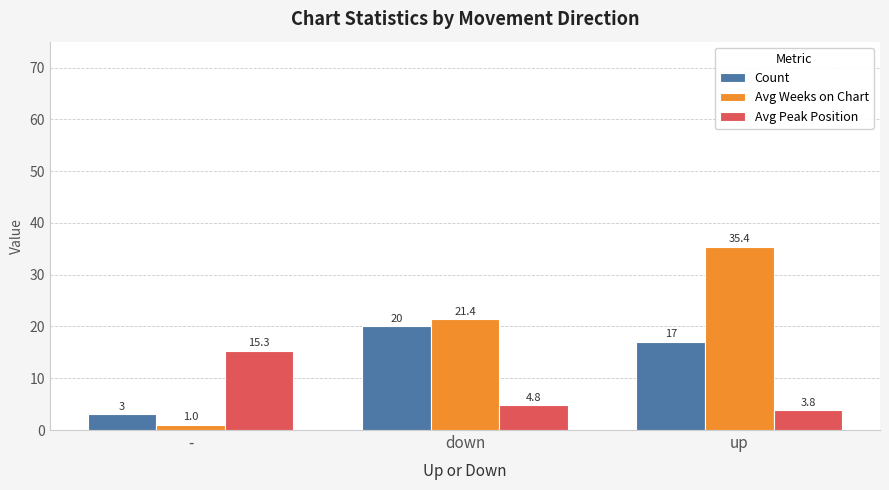

True or false: Avg Weeks on Chart has a value of 35.4 at up.

True